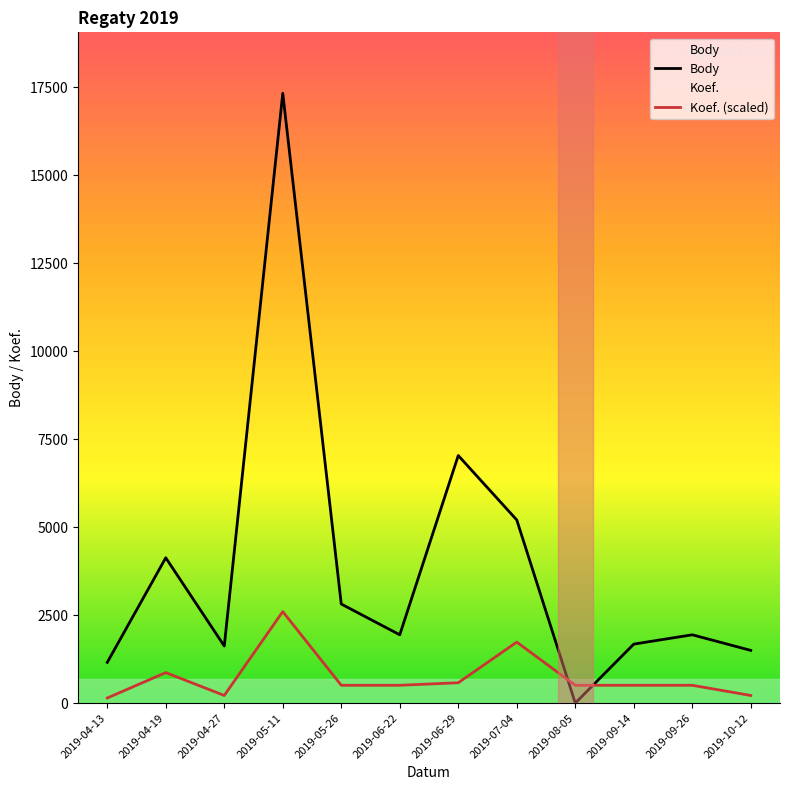

True or false: Body and Koef. (scaled) intersect in this chart.

True